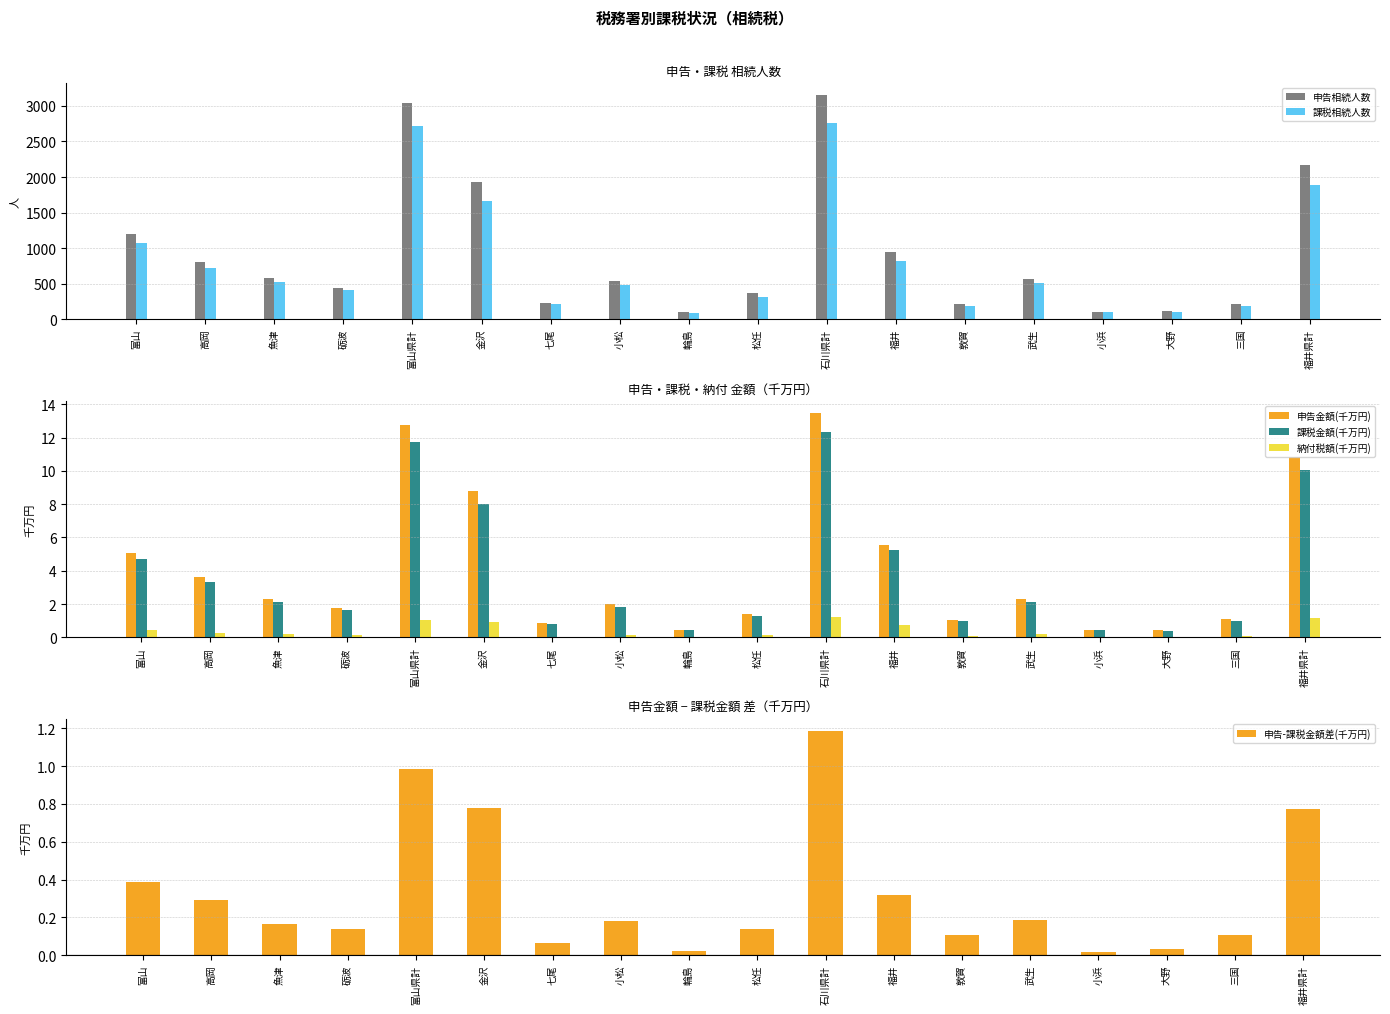

What is the value of the 課税相続人数 bar at the 2nd from the left?

717